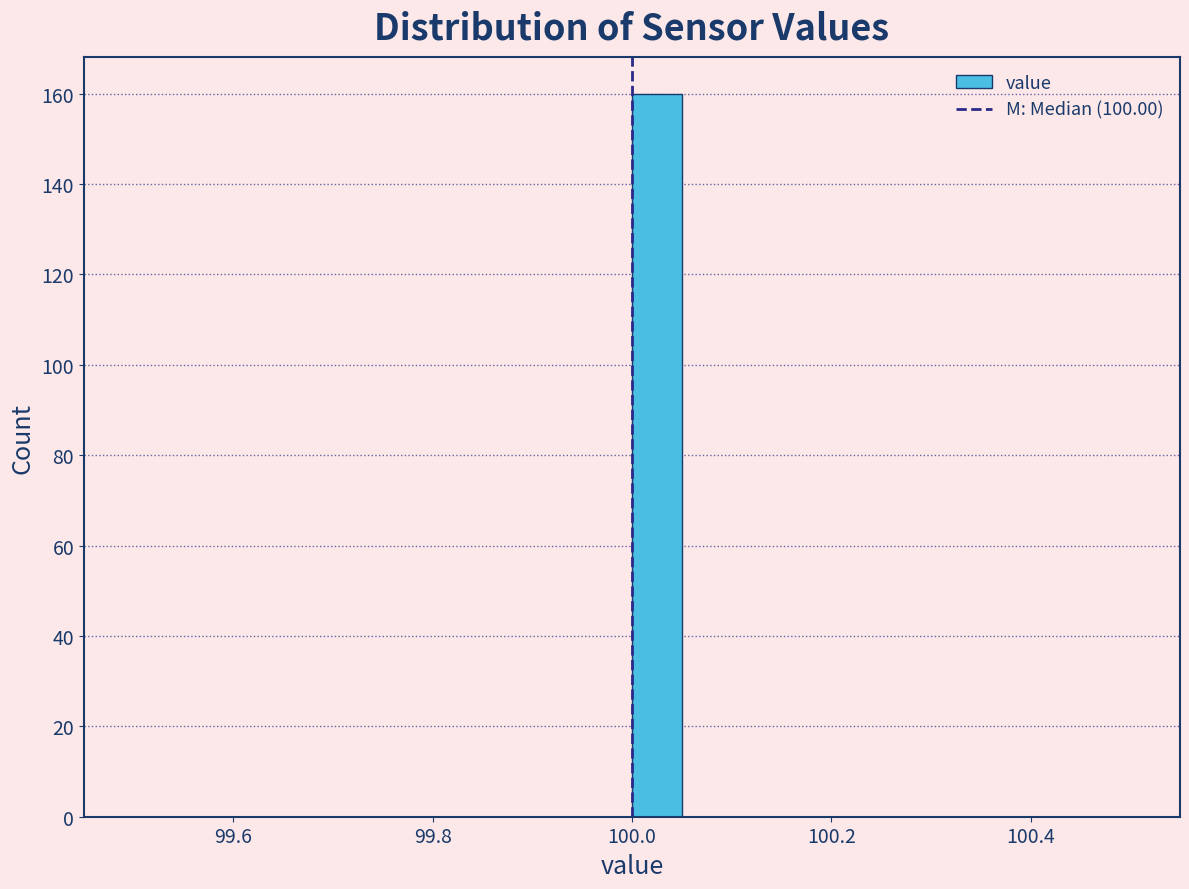

Read against the x-axis, roughly where is the centre of the tallest bar?

100.02